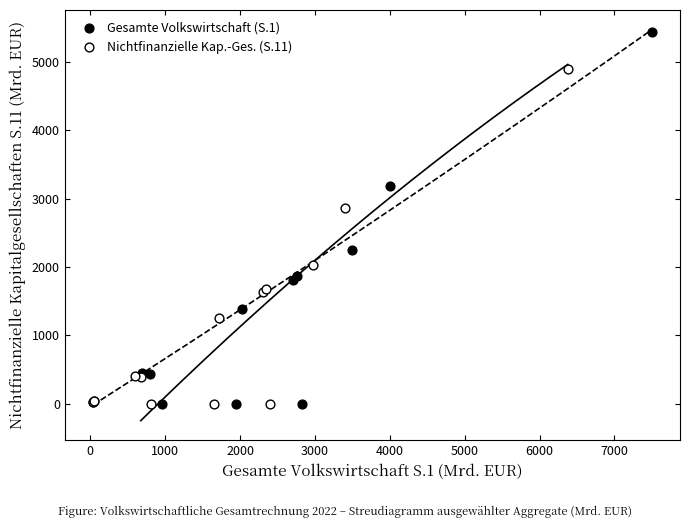

What are all the series names shown in the legend?

Gesamte Volkswirtschaft (S.1), Nichtfinanzielle Kap.-Ges. (S.11)